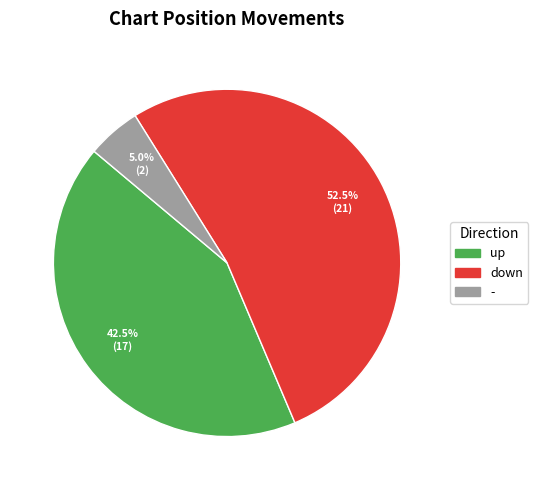

Does any single category account for the majority?

Yes